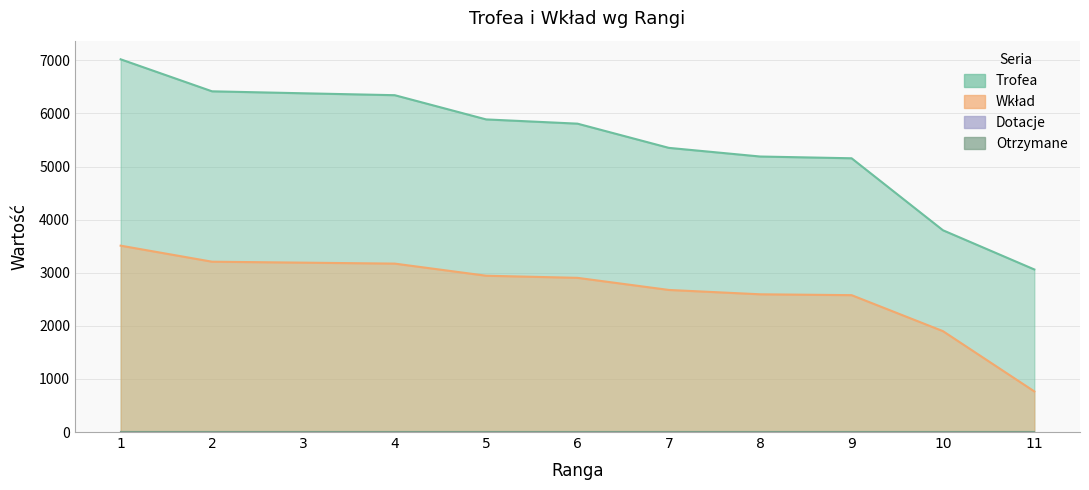

Does the chart have visible grid lines?

Yes